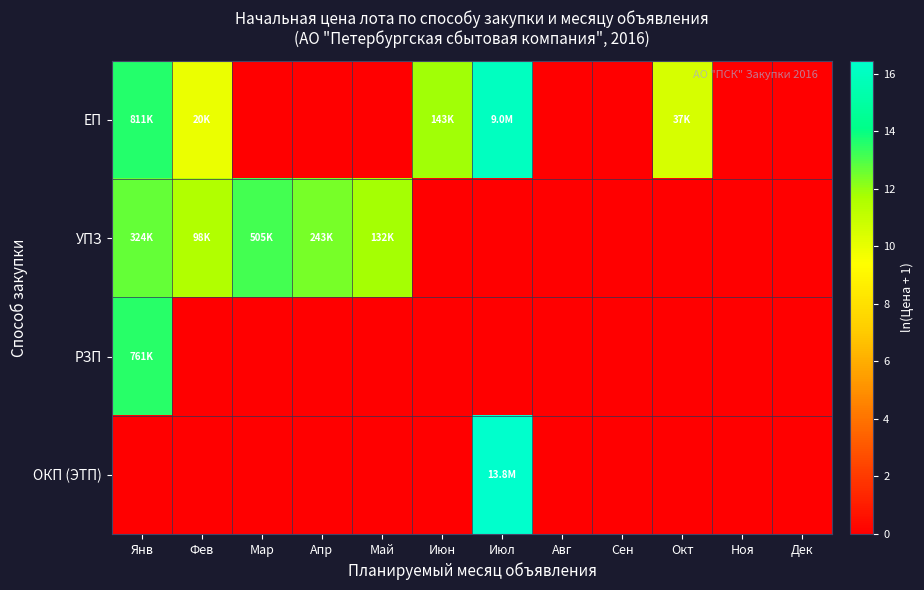

Reading right to left, list all the values displayed in this chart.

ЕП: Дек=0.0	Ноя=0.0	Окт=10.5	Сен=0.0	Авг=0.0	Июл=16.0	Июн=11.9	Май=0.0	Апр=0.0	Мар=0.0	Фев=9.9	Янв=13.6
УПЗ: Дек=0.0	Ноя=0.0	Окт=0.0	Сен=0.0	Авг=0.0	Июл=0.0	Июн=0.0	Май=11.8	Апр=12.4	Мар=13.1	Фев=11.5	Янв=12.7
РЗП: Дек=0.0	Ноя=0.0	Окт=0.0	Сен=0.0	Авг=0.0	Июл=0.0	Июн=0.0	Май=0.0	Апр=0.0	Мар=0.0	Фев=0.0	Янв=13.5
ОКП (ЭТП): Дек=0.0	Ноя=0.0	Окт=0.0	Сен=0.0	Авг=0.0	Июл=16.4	Июн=0.0	Май=0.0	Апр=0.0	Мар=0.0	Фев=0.0	Янв=0.0